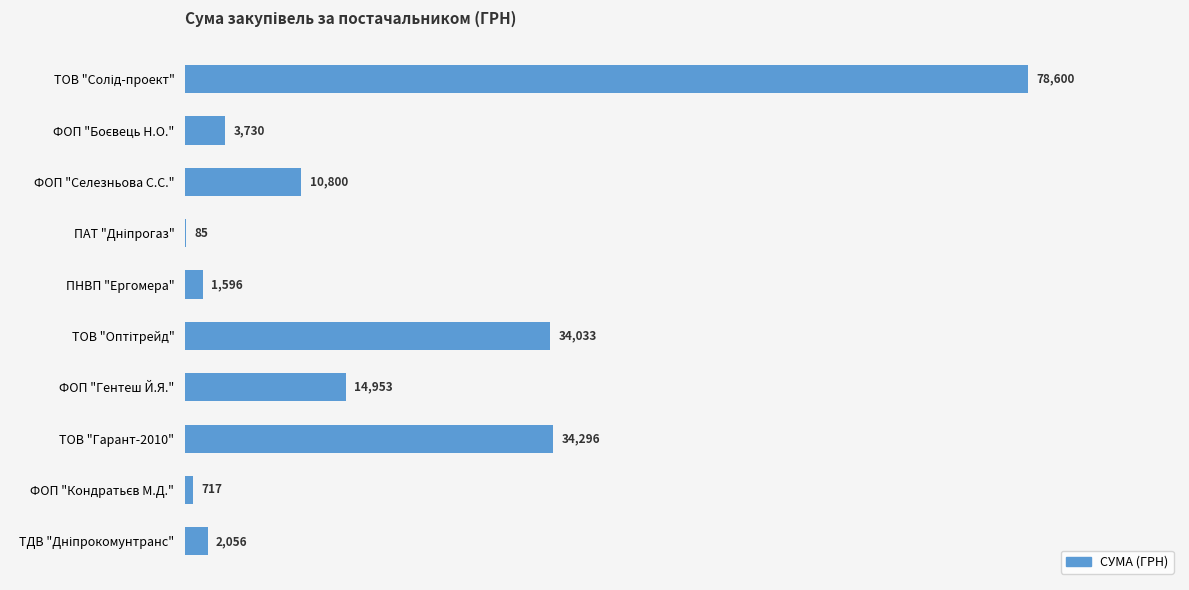

What is the maximum value shown in the chart?

78600.0